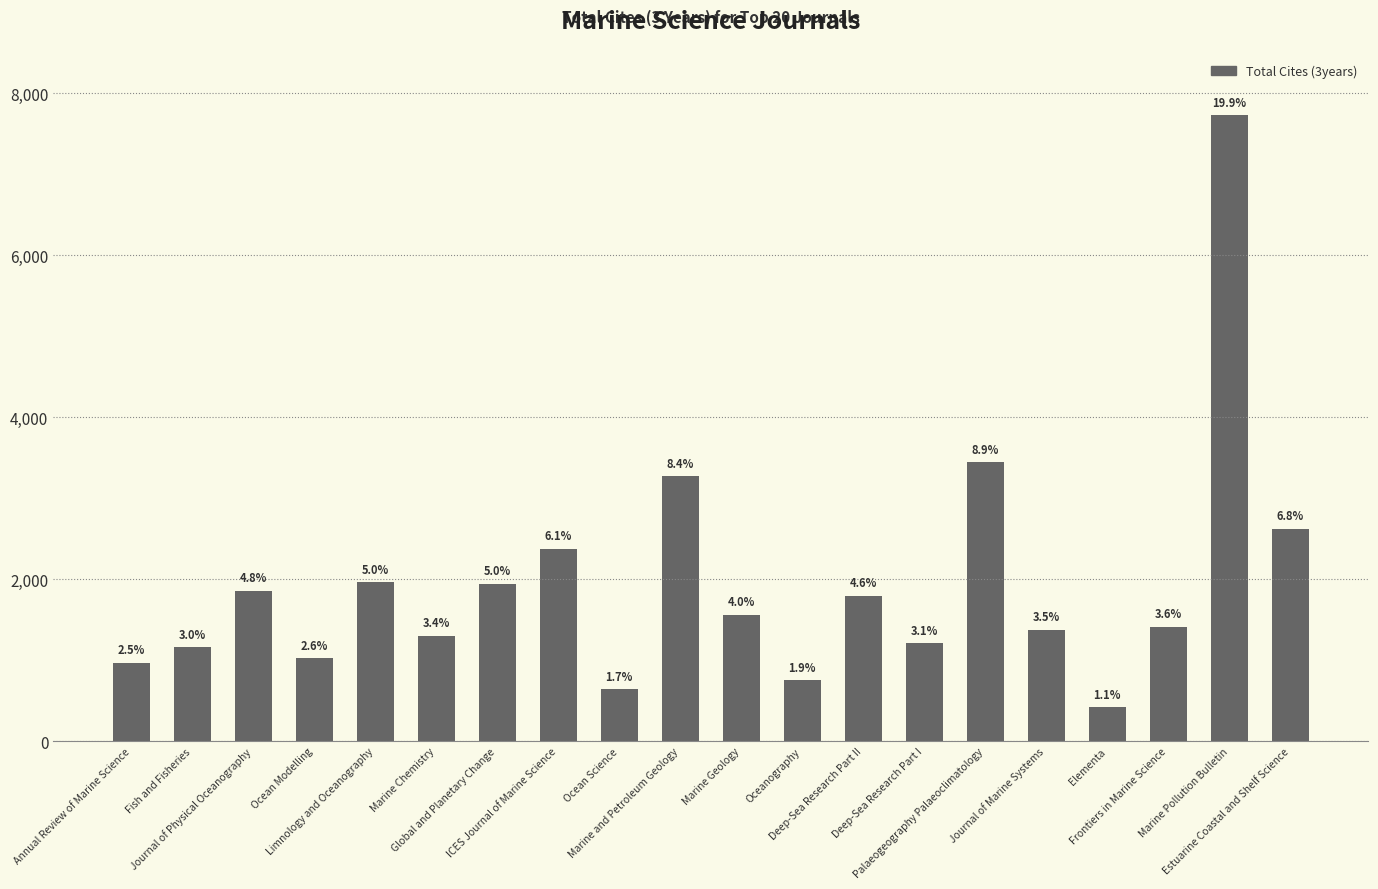

Reading left to right, what are all the values shown in this chart?

969	1157	1859	1023	1960	1303	1943	2374	644	3273	1562	751	1798	1207	3446	1374	416	1413	7730	2625